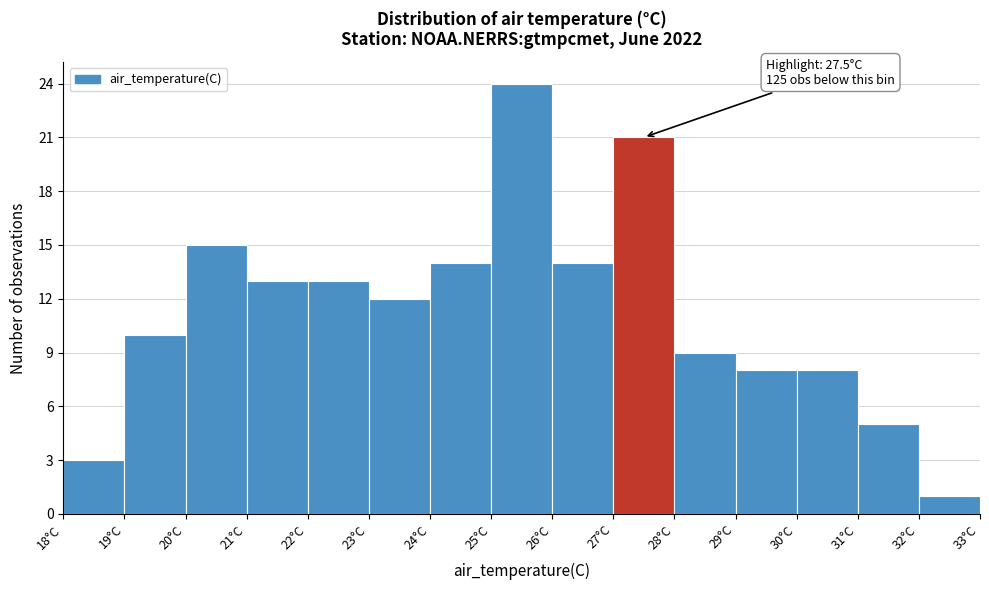

Which range on the x-axis has the tallest bar?

25 to 26